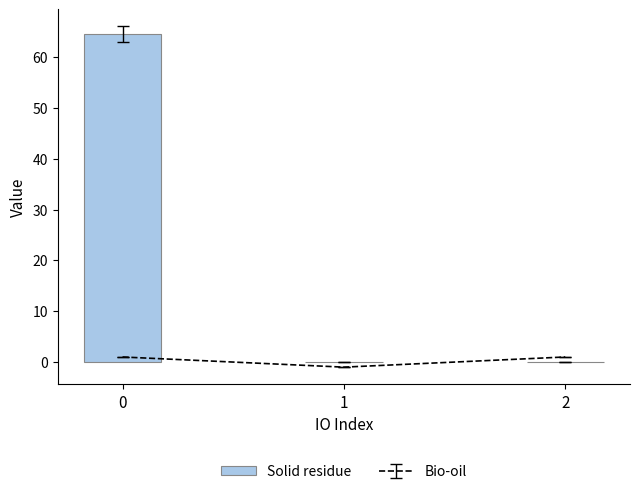

The value of Solid residue at 1 is 0.0. True or false?

True